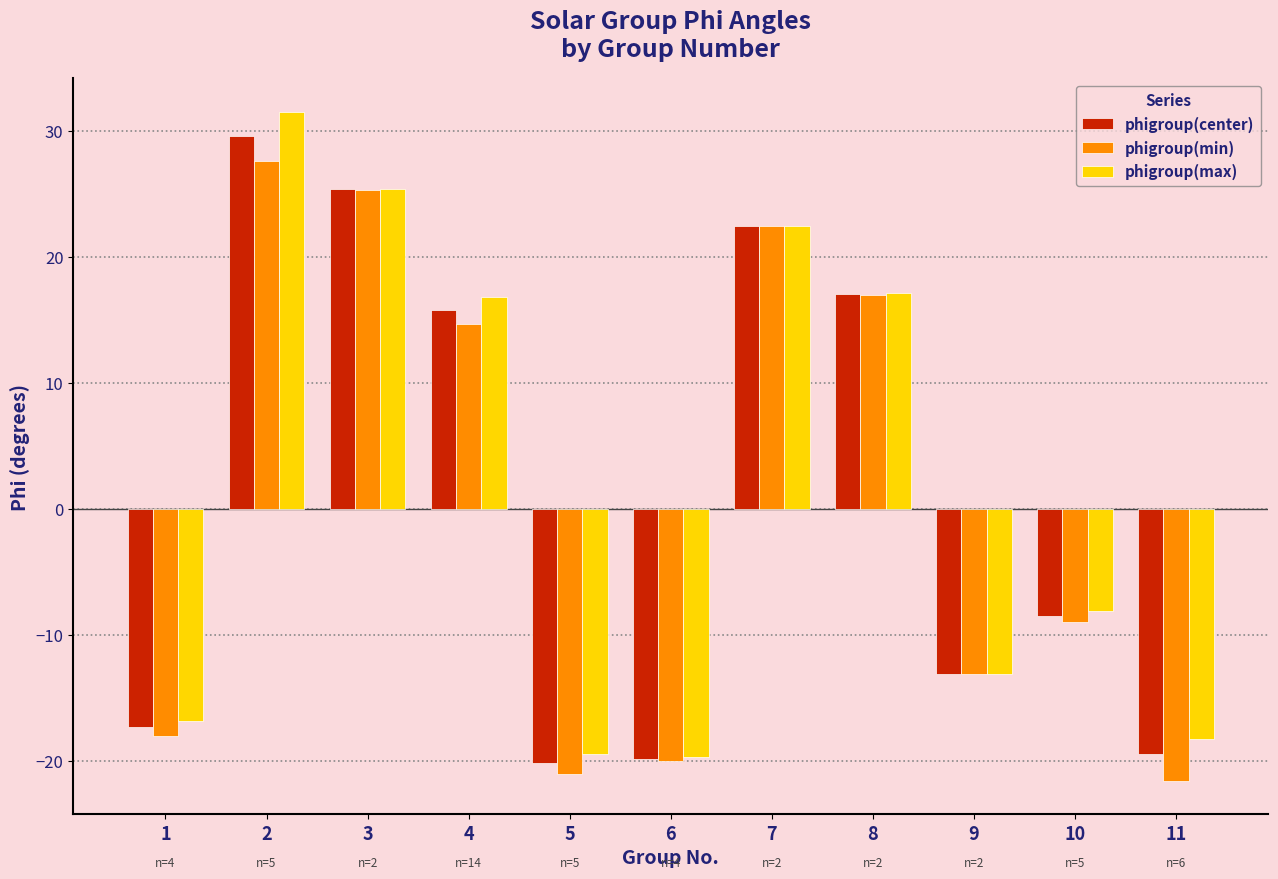

Does the chart contain stacked bars?

No